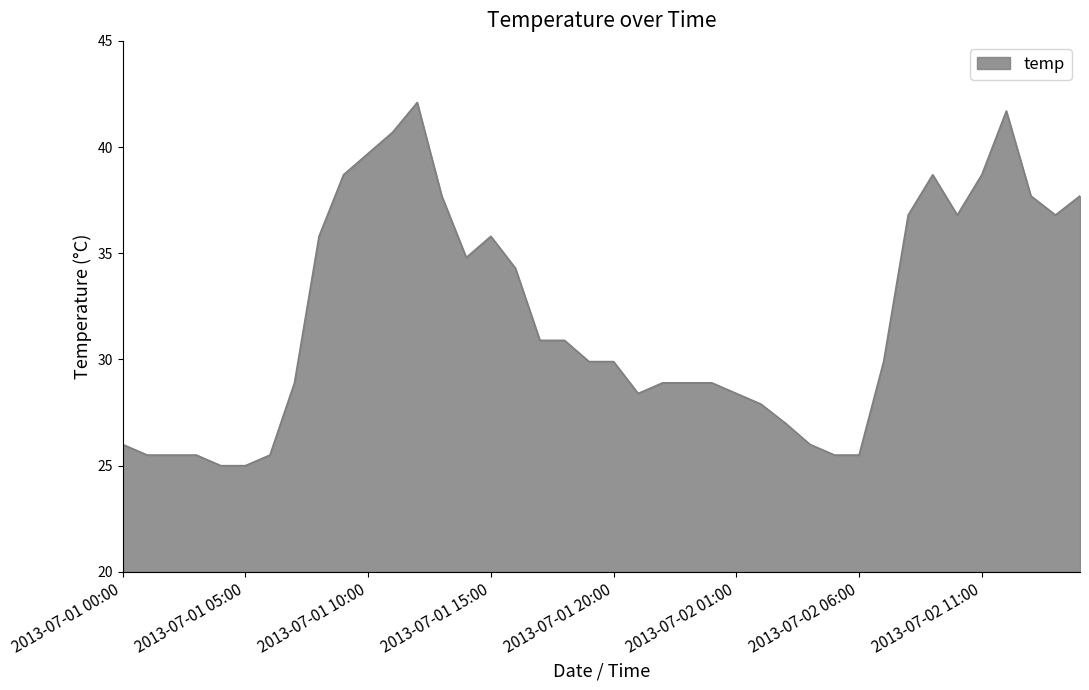

What is the smallest value displayed?

25.0